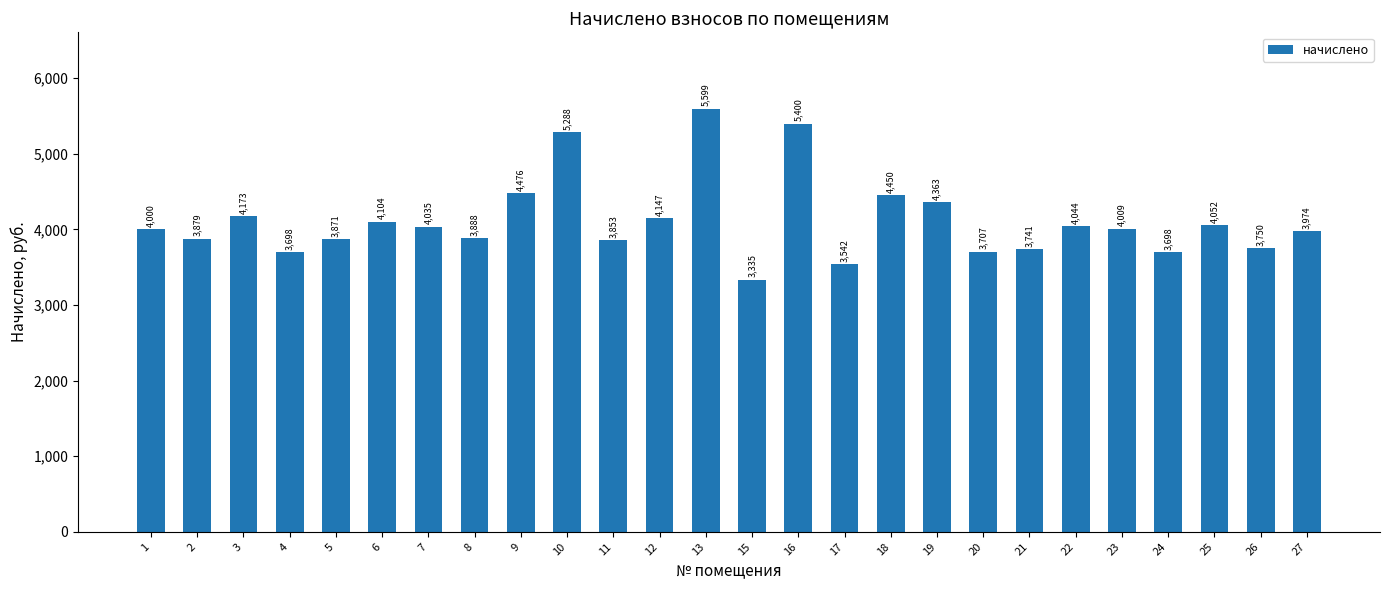

At which category does the chart reach its minimum across all series?

15